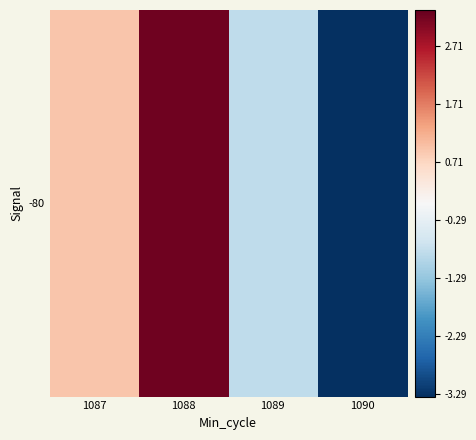

Rank the categories by value from highest to lowest.

1088, 1087, 1089, 1090